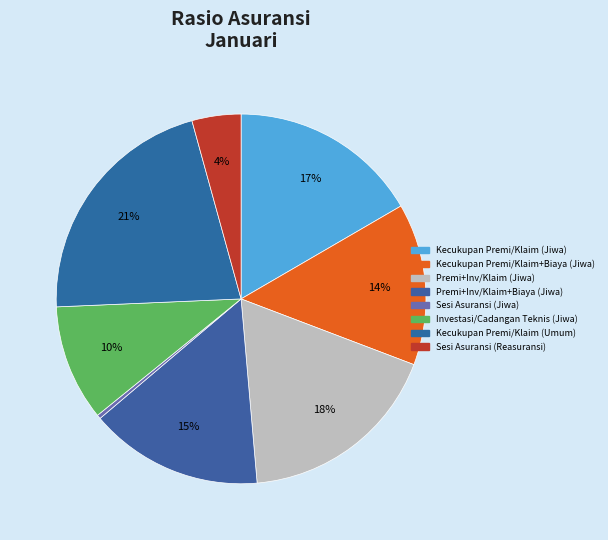

Rank the categories by value from lowest to highest.

Sesi Asuransi (Jiwa), Sesi Asuransi (Reasuransi), Investasi/Cadangan Teknis (Jiwa), Kecukupan Premi/Klaim+Biaya (Jiwa), Premi+Inv/Klaim+Biaya (Jiwa), Kecukupan Premi/Klaim (Jiwa), Premi+Inv/Klaim (Jiwa), Kecukupan Premi/Klaim (Umum)